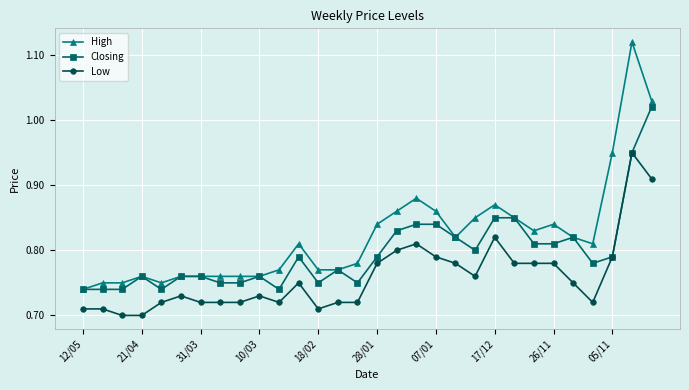

At how many categories does at least one series exceed 0?

30